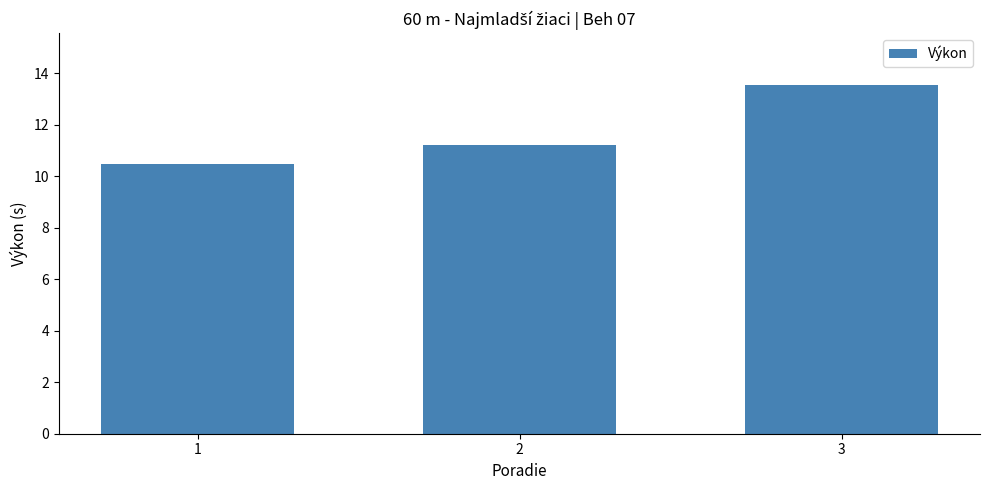

Reading left to right, list all the values displayed in this chart.

10.5	11.2	13.5